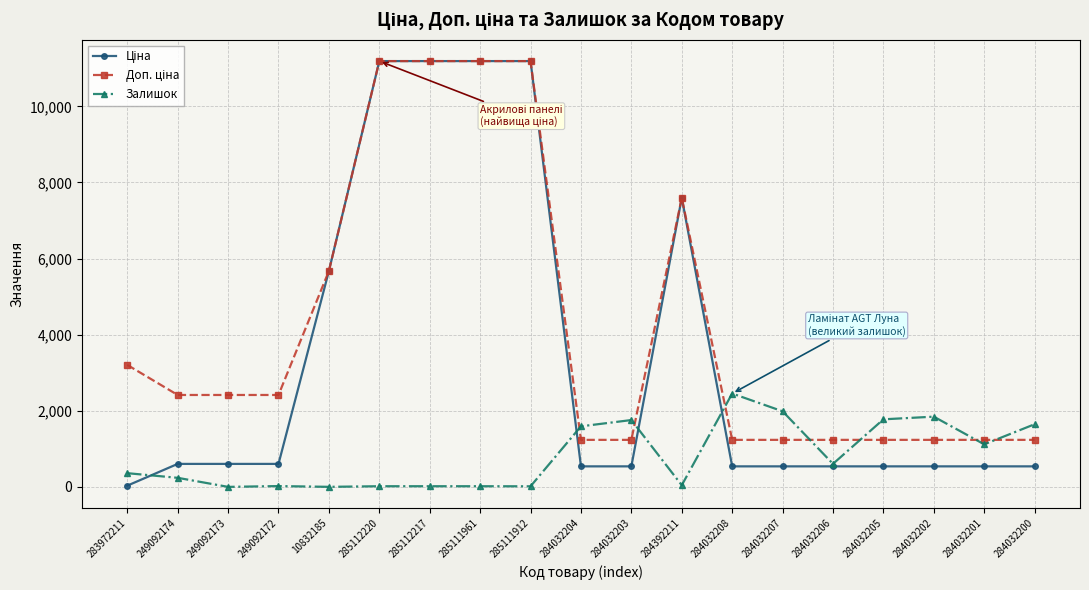

Which series changed the most between 284032202 and 284032201?

Залишок